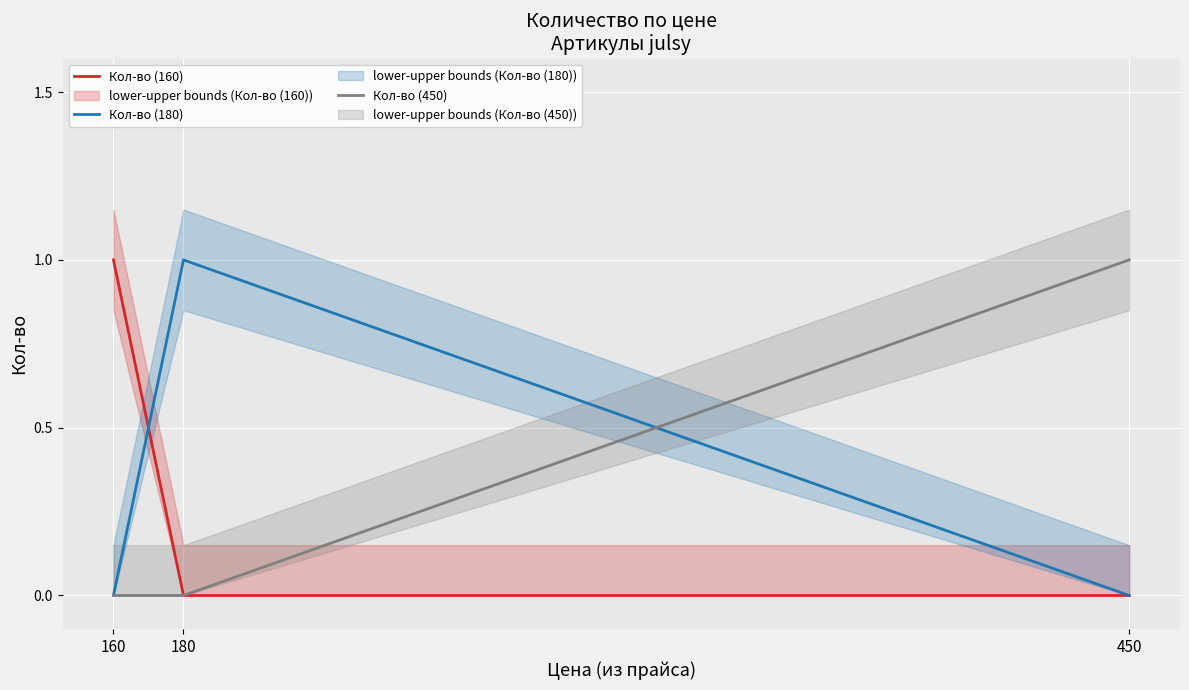

At which category is the sum across all series the highest?

160